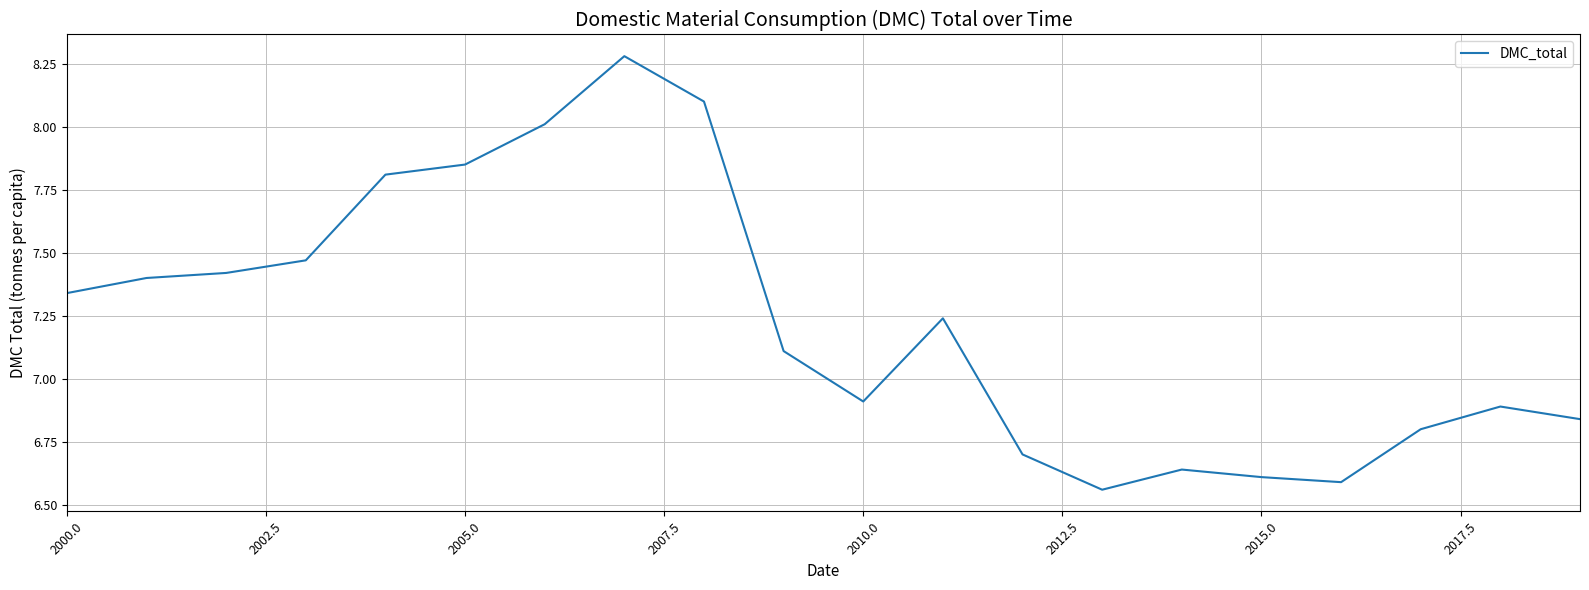

Reading left to right, list all the values displayed in this chart.

7.3	7.4	7.4	7.5	7.8	7.8	8.0	8.3	8.1	7.1	6.9	7.2	6.7	6.6	6.6	6.6	6.6	6.8	6.9	6.8